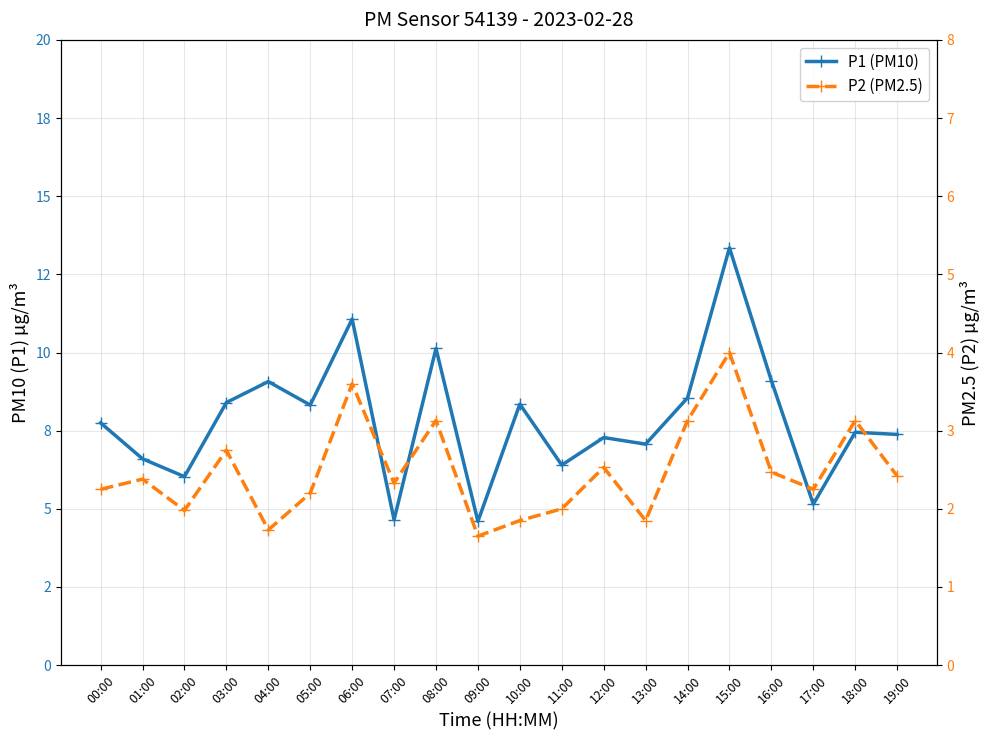

What is the total value across all series at 02:00?

8.0